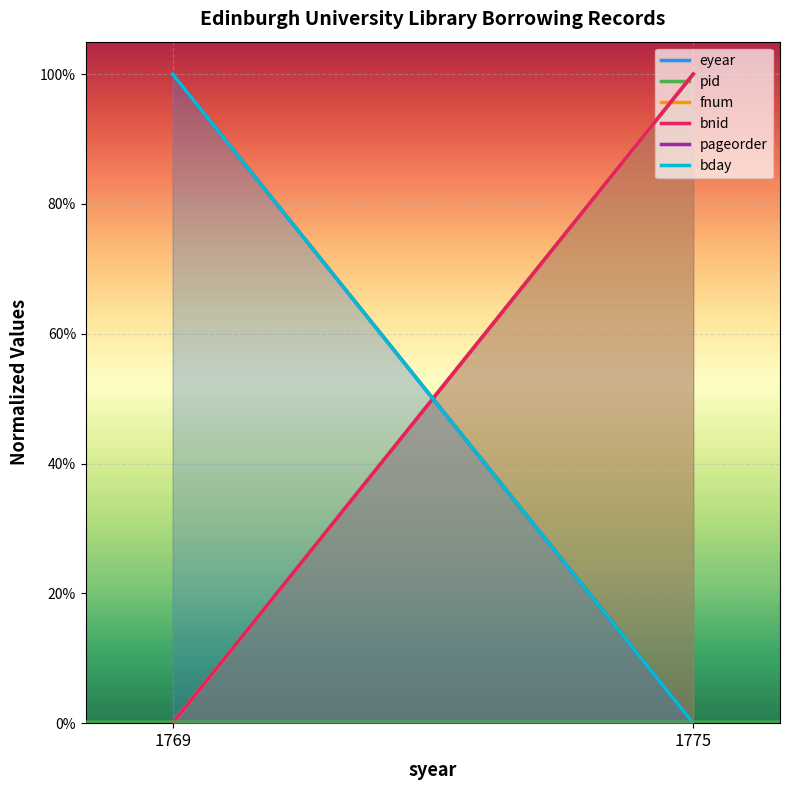

At how many categories does at least one series exceed 0?

2